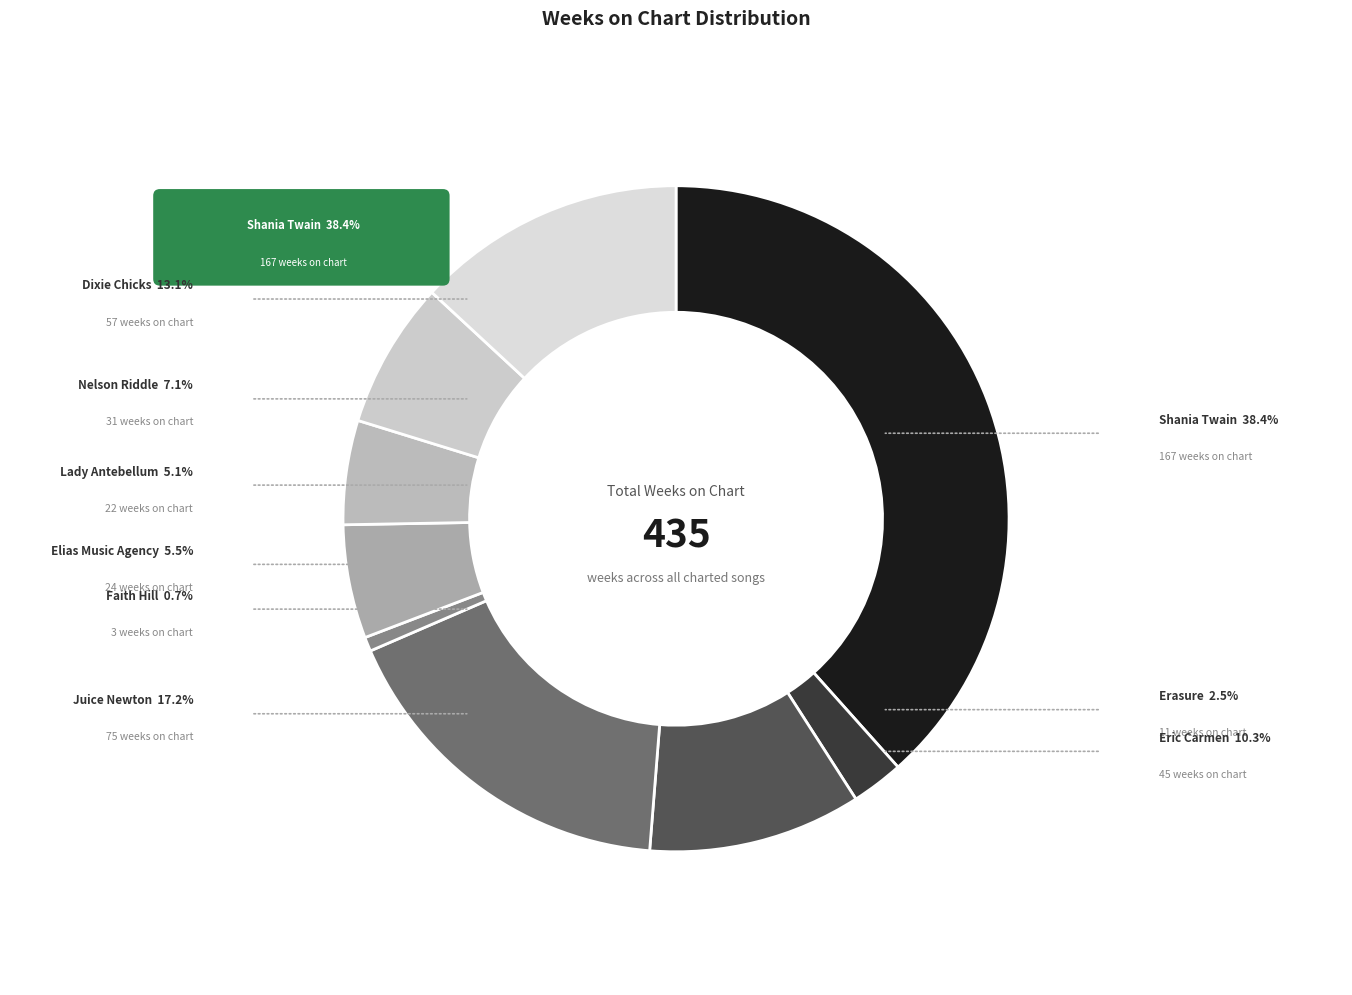

True or false: Shania Twain - Man! I Feel Like a Woman! accounts for 30% of the total.

False